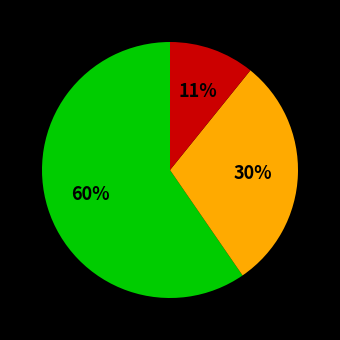

To the nearest percent, what is the difference between the largest and smallest slice percentages?

49%